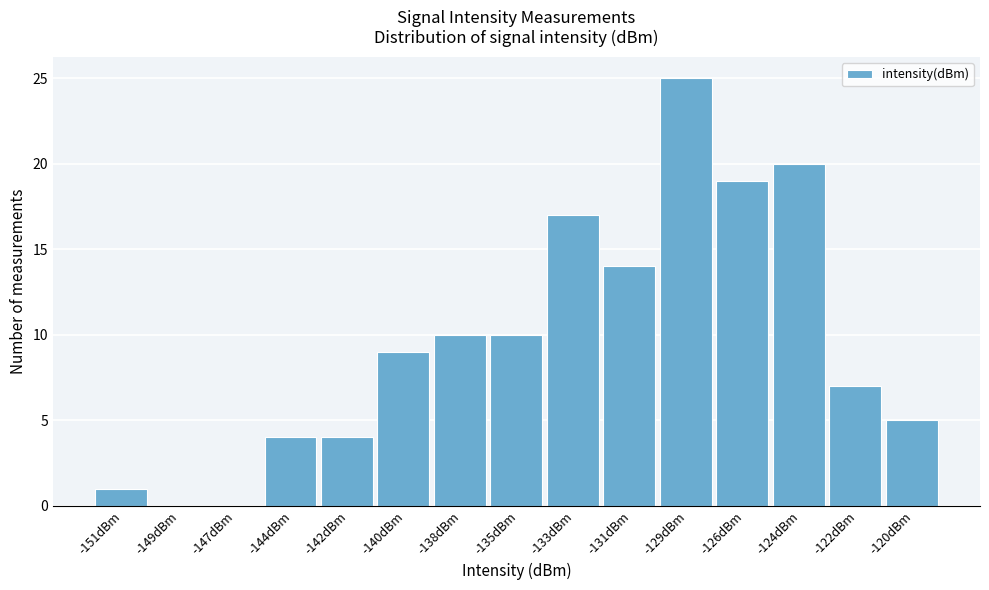

Reading right to left, what are all the values shown in this chart?

-120dBm=5	-122dBm=7	-124dBm=20	-126dBm=19	-129dBm=25	-131dBm=14	-133dBm=17	-135dBm=10	-138dBm=10	-140dBm=9	-142dBm=4	-144dBm=4	-147dBm=0	-149dBm=0	-151dBm=1